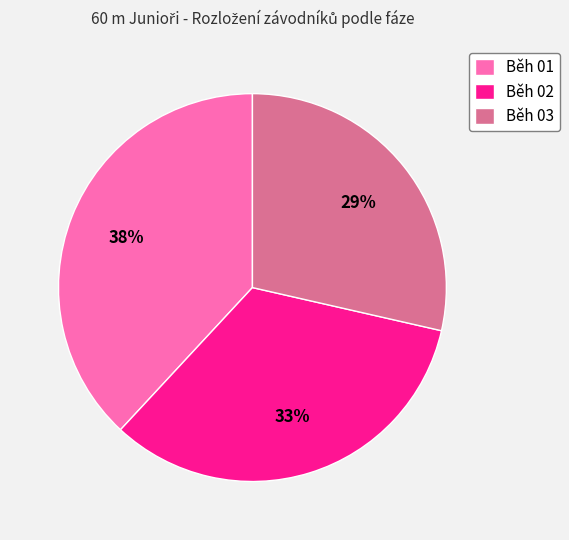

Rank the categories by value from highest to lowest.

Běh 01, Běh 02, Běh 03